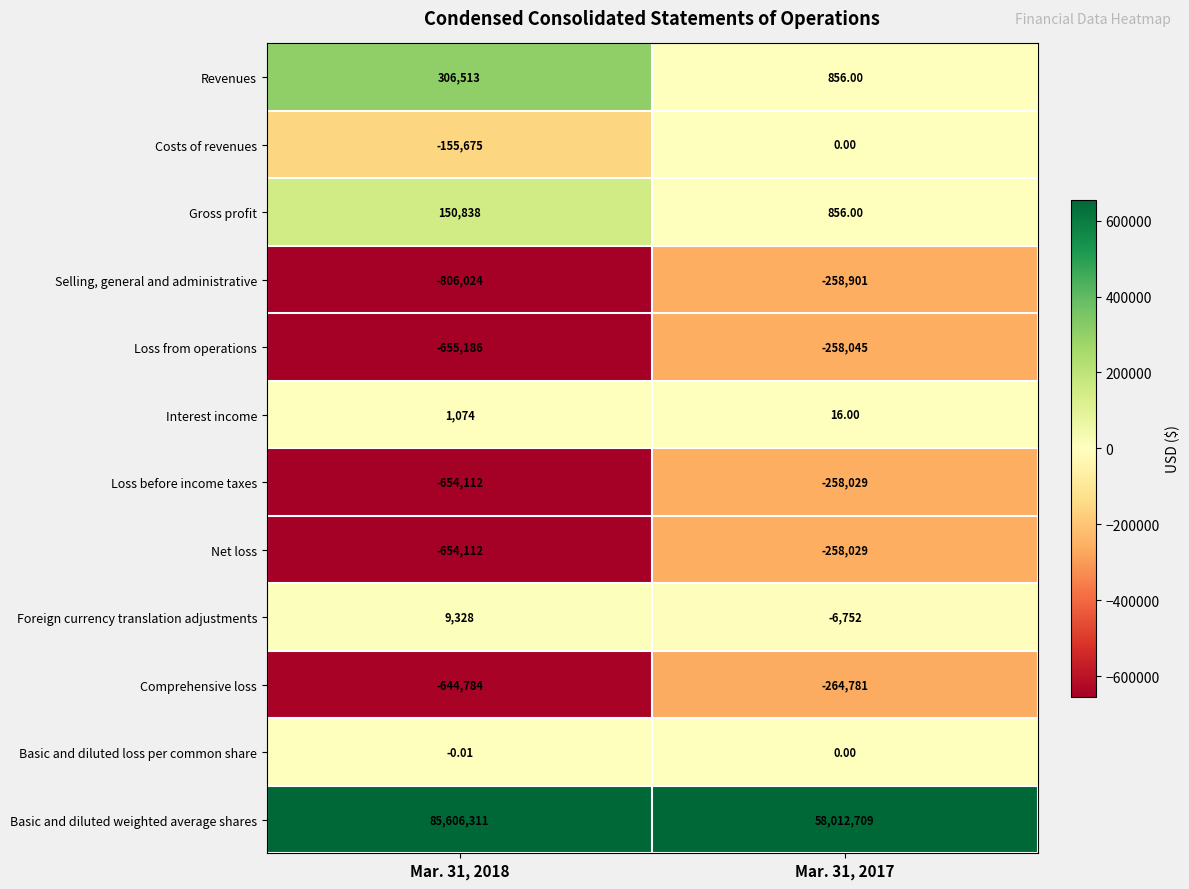

What is the greatest value displayed?

85606311.0